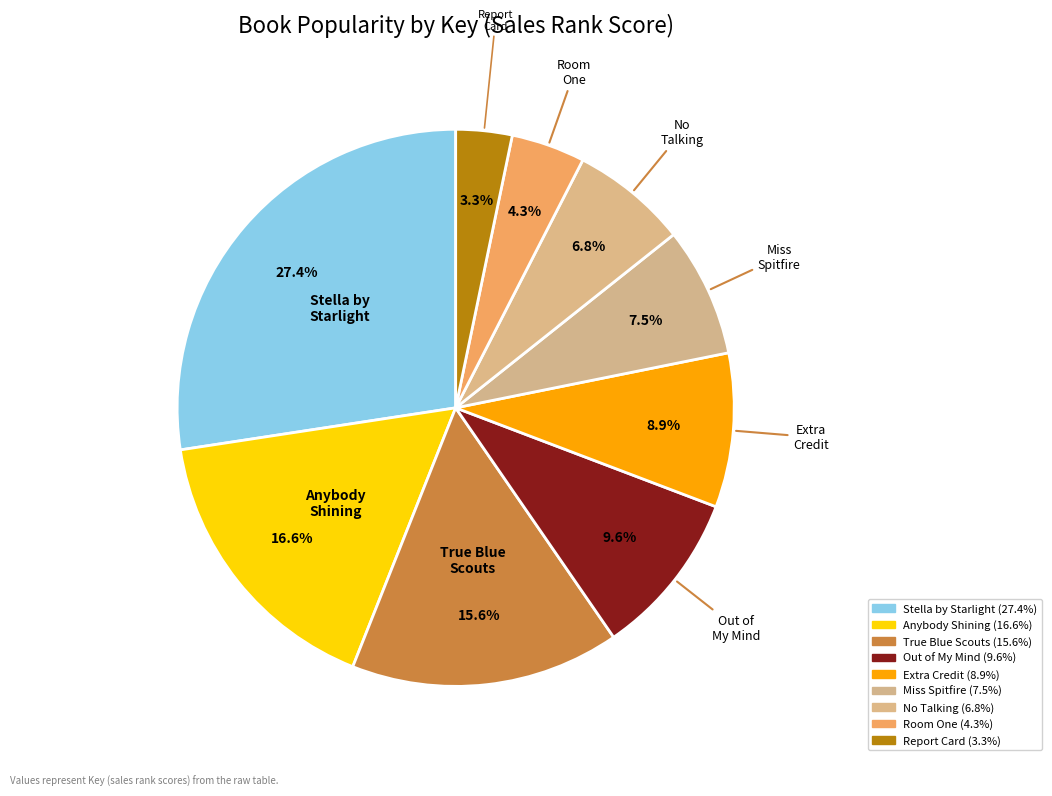

How much of the chart is everything except Stella by Starlight?

72.6%